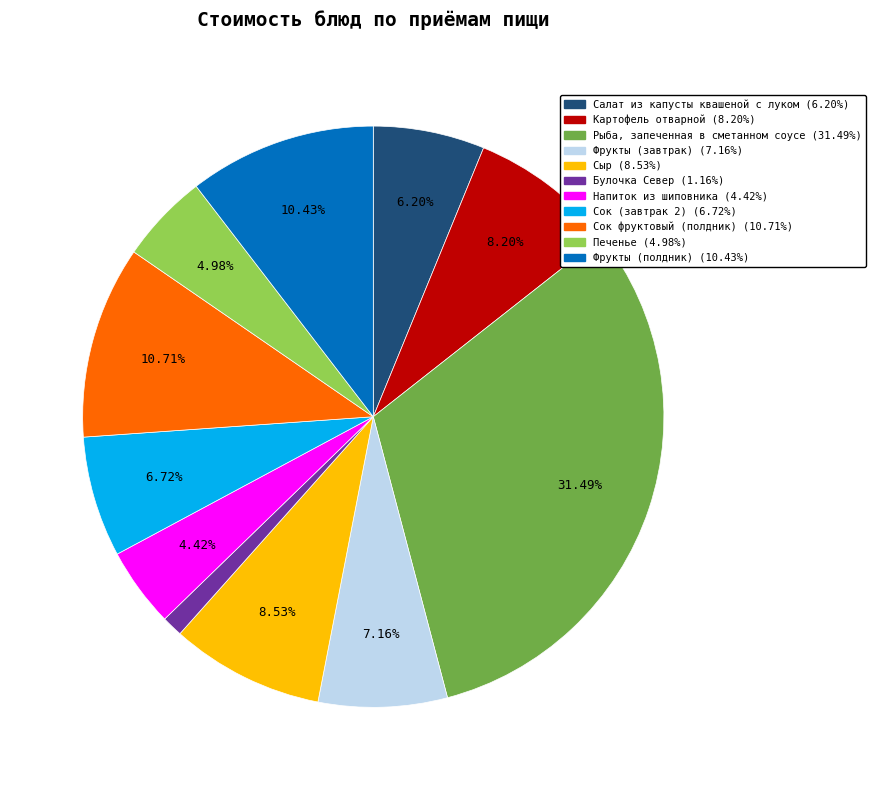

Count the number of slices in the pie.

11